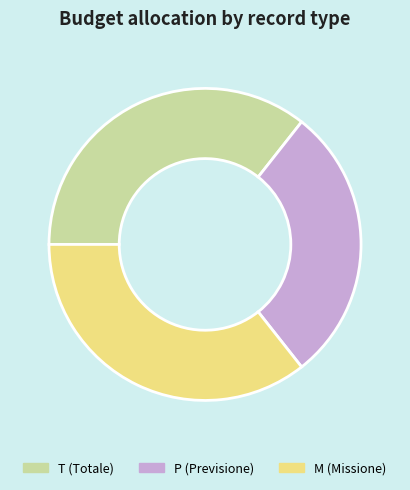

Between M (Missione) and P (Previsione), which is larger?

M (Missione)